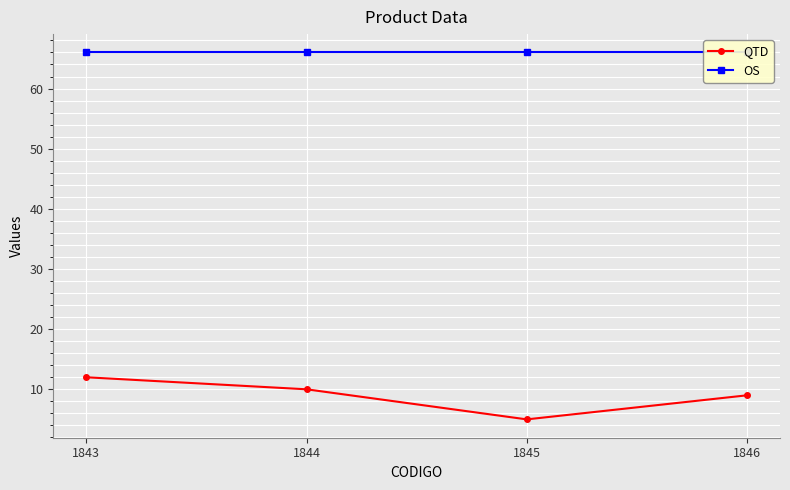

Which series has the widest spread of values?

QTD